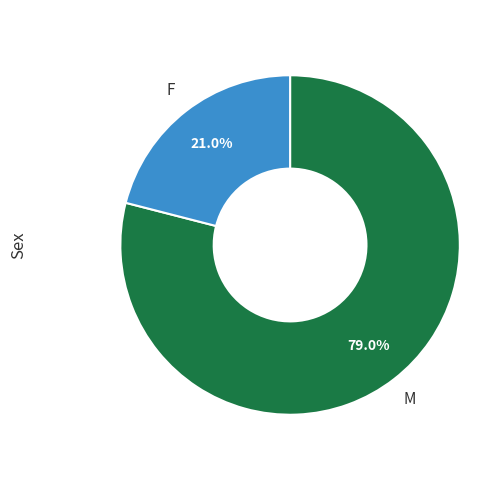

How many slices are in this pie chart?

2